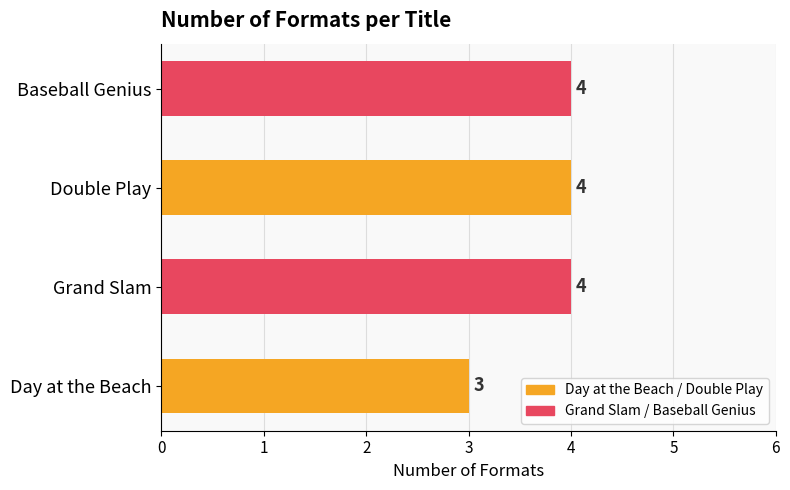

What is the change in value from Day at the Beach to Double Play?

+1